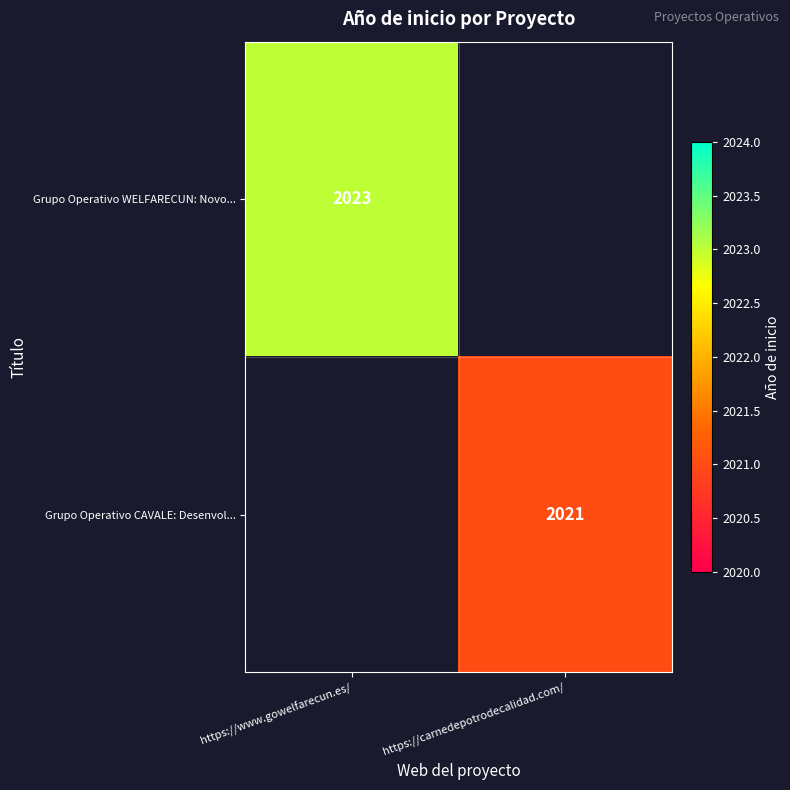

The Grupo Operativo WELFARECUN: Novo... series shows 421 at https://www.gowelfarecun.es/. True or false?

False